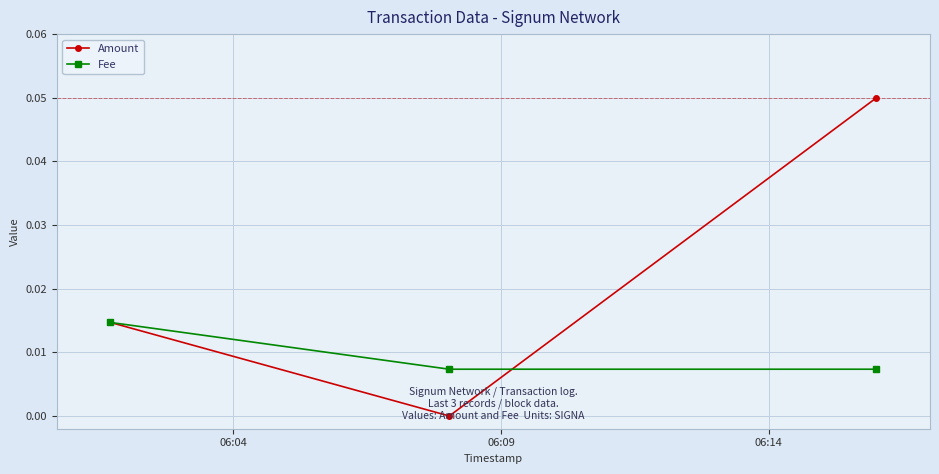

At how many categories does at least one series exceed 0?

3